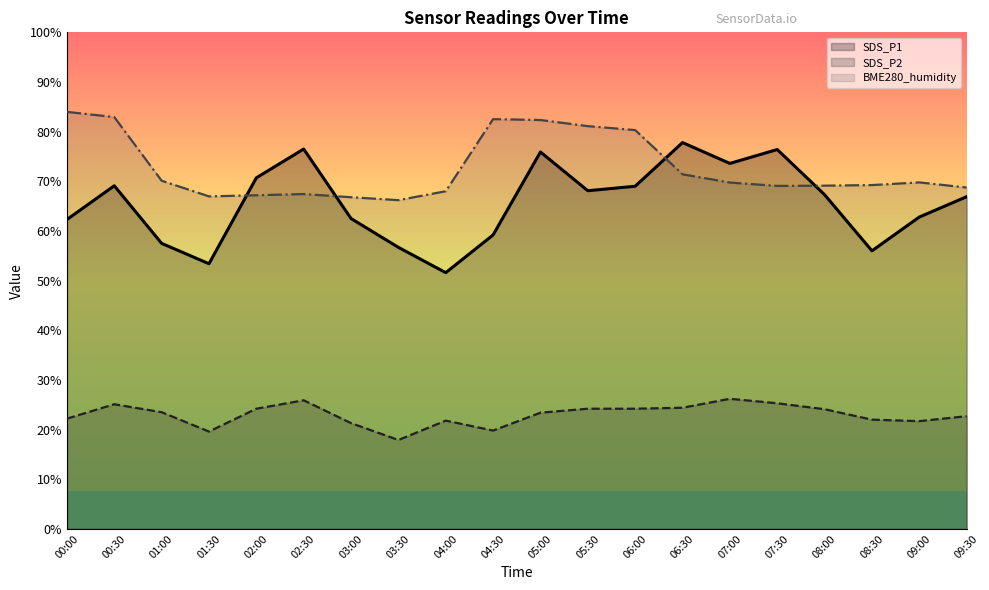

What is the difference between the maximum and minimum values in the SDS_P1 series?

26.2